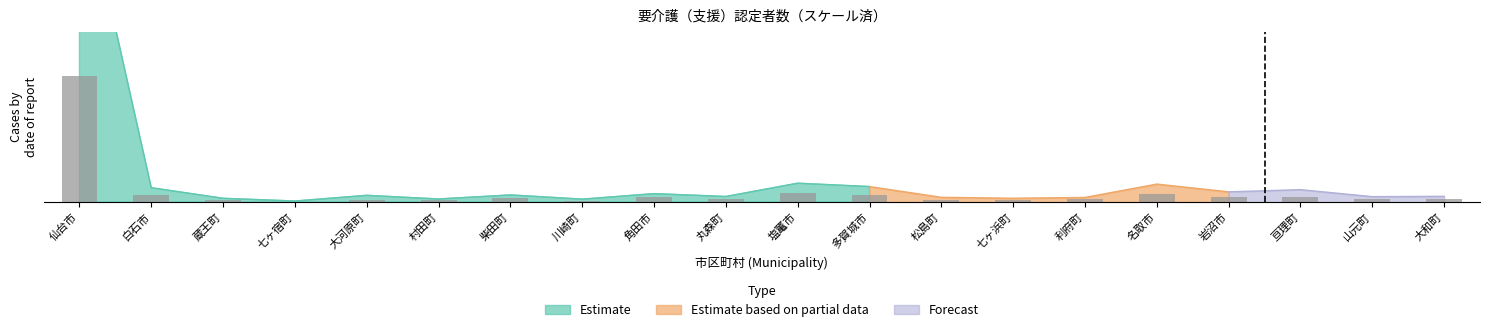

At which label is the value closest to 46?

塩竃市